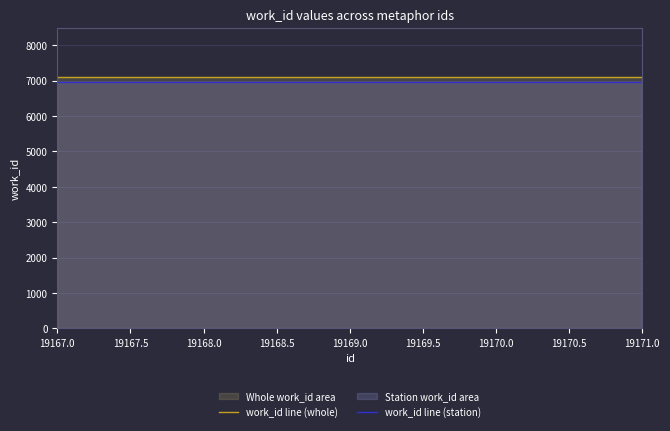

Which series has the largest total across all categories?

work_id line (whole)